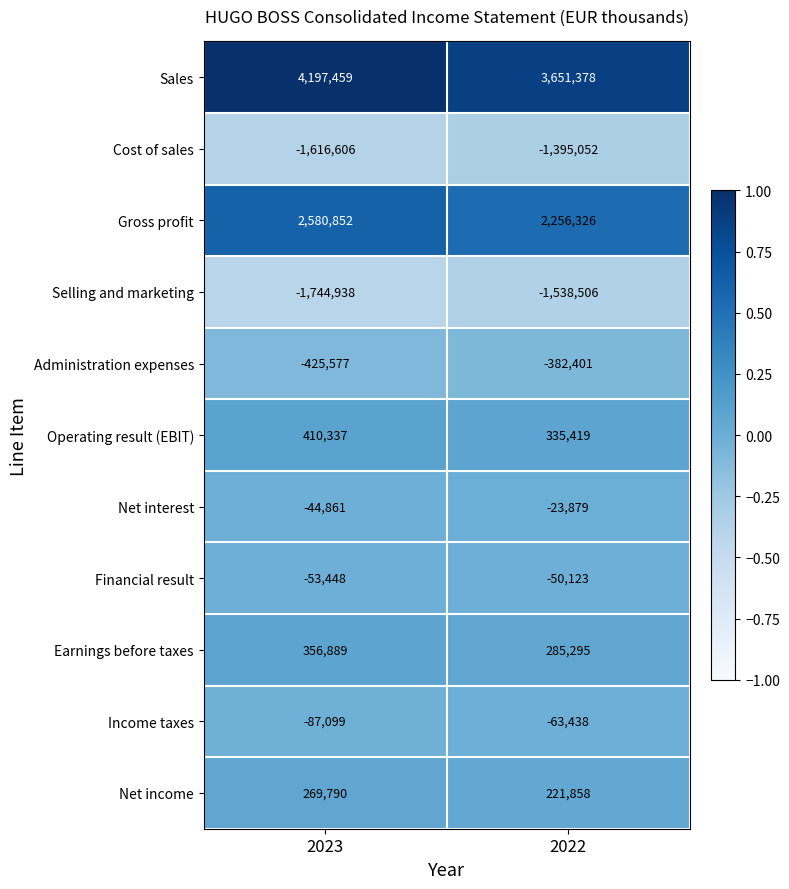

Reading left to right, what are all the values shown in this chart?

Sales: 2023=4197459	2022=3651378
Cost of sales: 2023=-1616606	2022=-1395052
Gross profit: 2023=2580852	2022=2256326
Selling and marketing: 2023=-1744938	2022=-1538506
Administration expenses: 2023=-425577	2022=-382401
Operating result (EBIT): 2023=410337	2022=335419
Net interest: 2023=-44861	2022=-23879
Financial result: 2023=-53448	2022=-50123
Earnings before taxes: 2023=356889	2022=285295
Income taxes: 2023=-87099	2022=-63438
Net income: 2023=269790	2022=221858